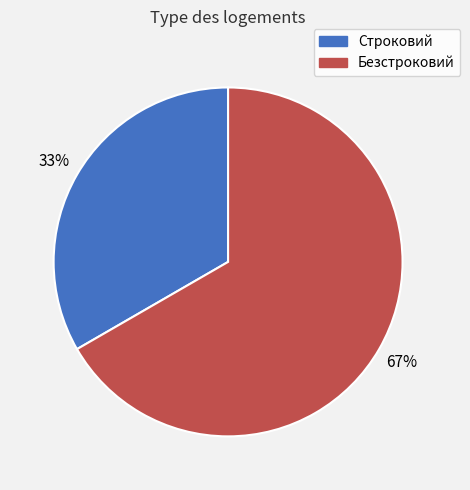

Which slice is the largest?

Безстроковий